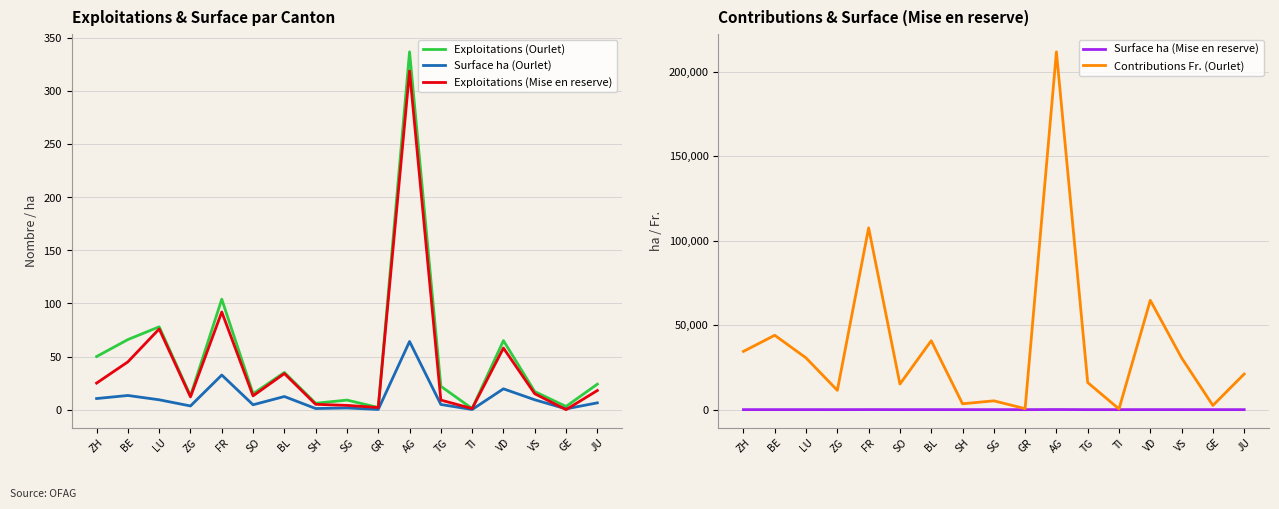

Between VD and JU, which series saw the biggest shift?

Contributions Fr. (Ourlet)